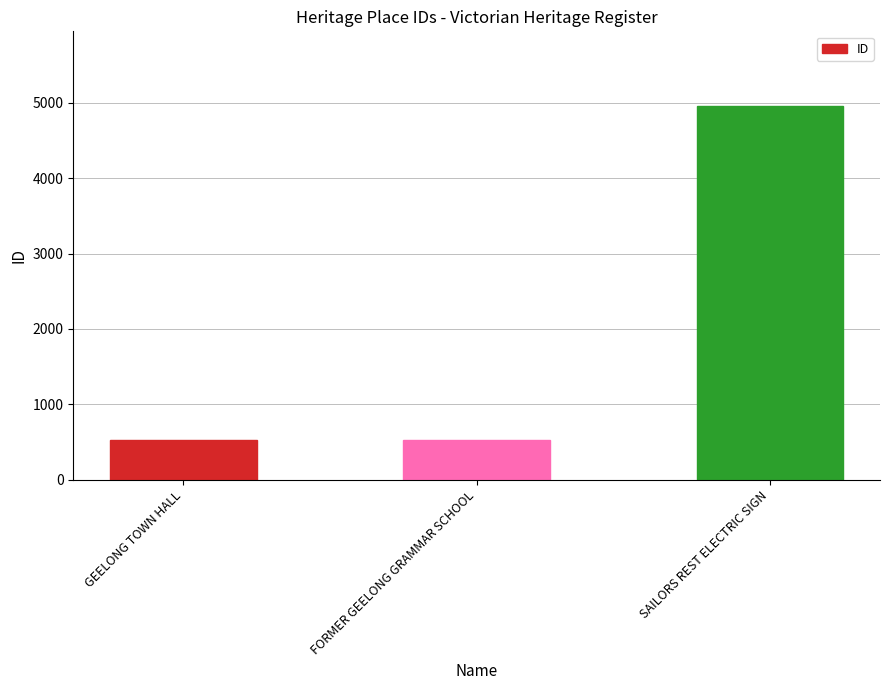

At which label is the value closest to 2739?

FORMER GEELONG GRAMMAR SCHOOL